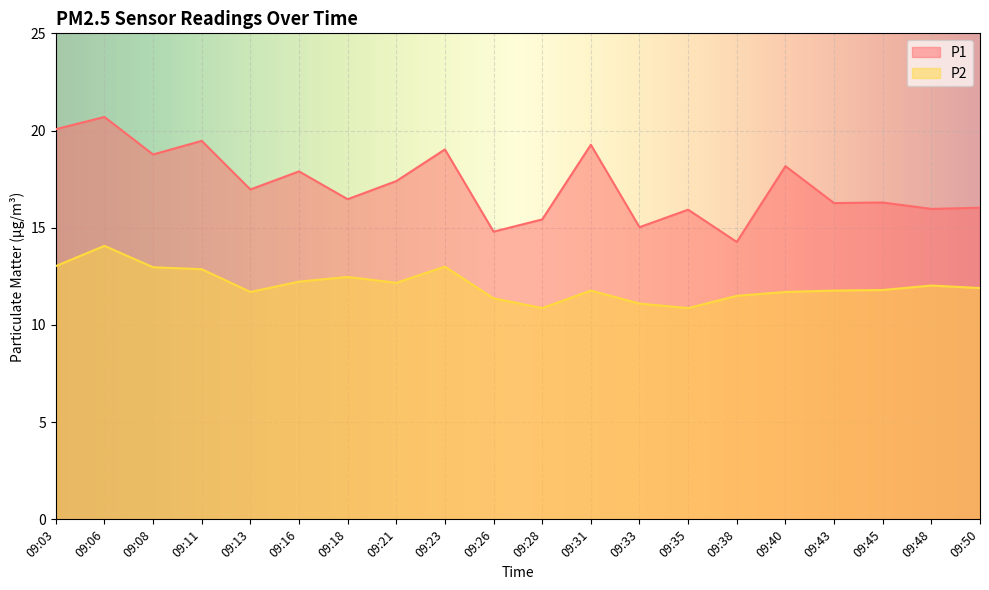

Is the value of P1 at 09:33 greater than the value of P2 at 09:21?

Yes